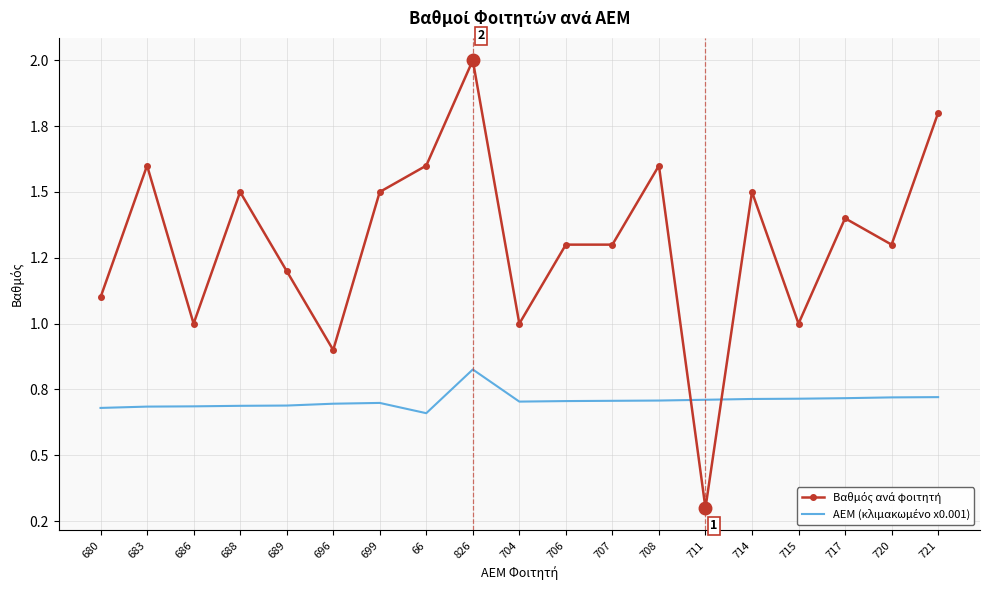

What is the value of the ΑΕΜ (κλιμακωμένο x0.001) point at the 16th from the left?

0.7